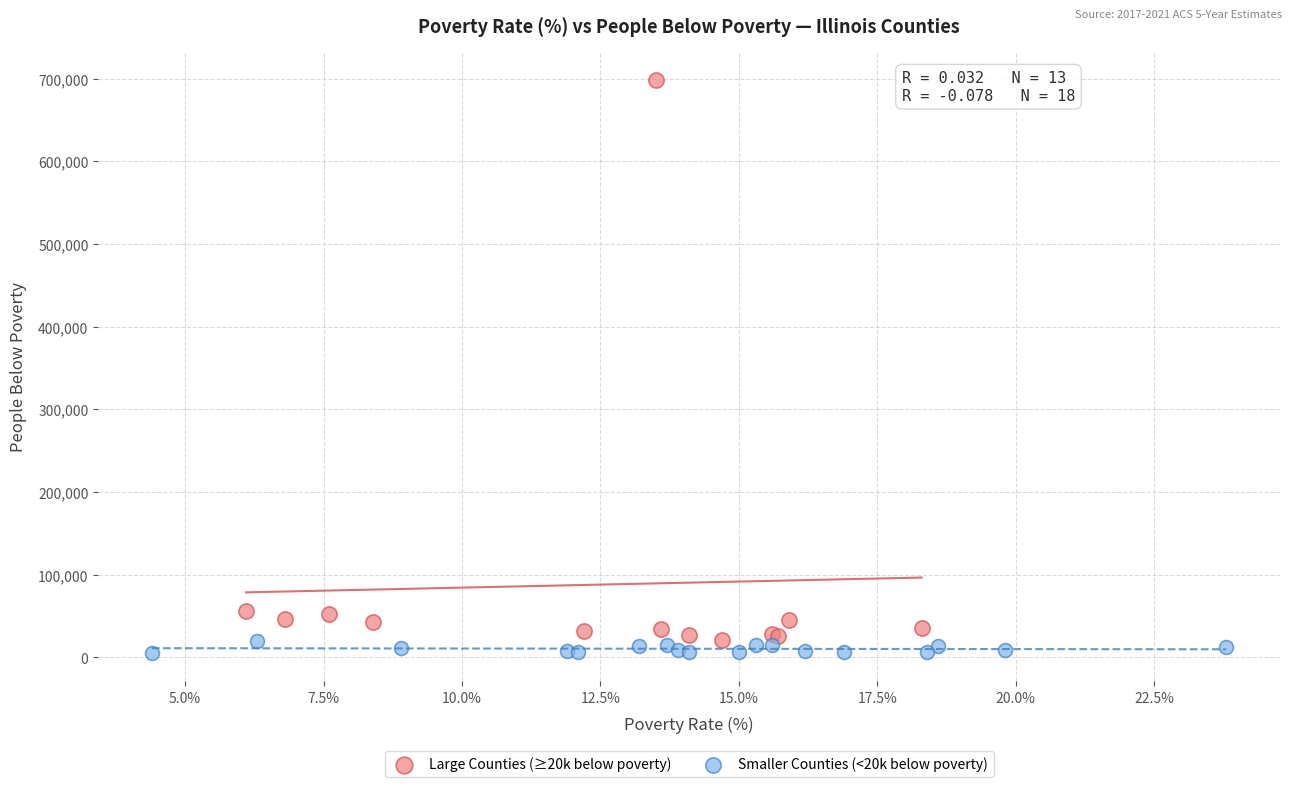

Which series has the widest spread of Y values?

Large Counties (≥20k below poverty)